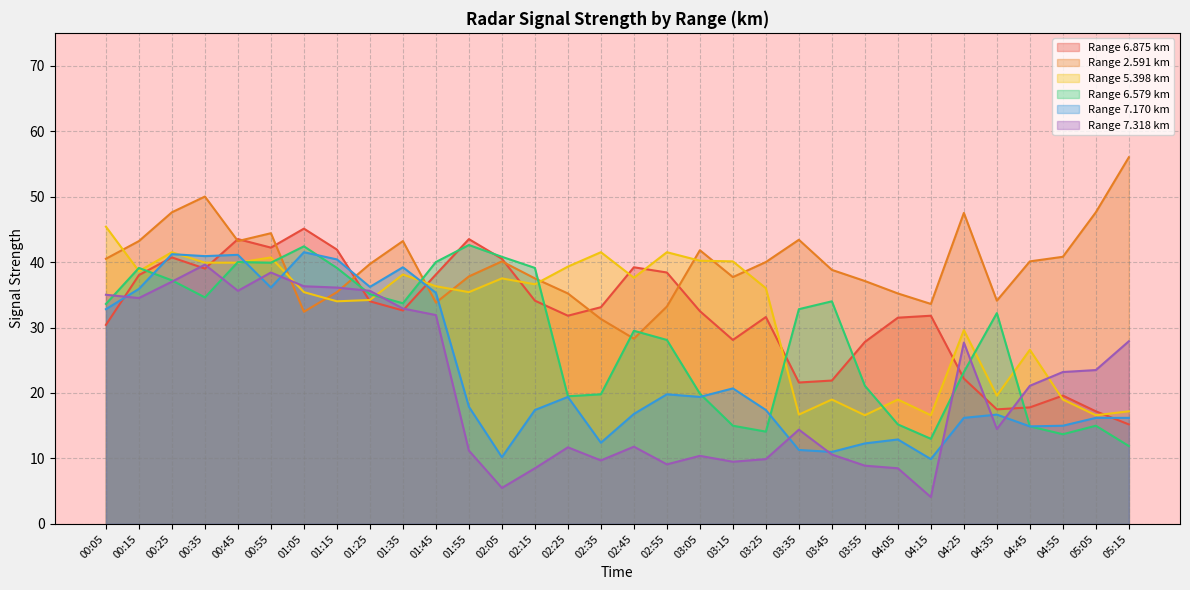

What is the minimum value for 6.579?

11.9